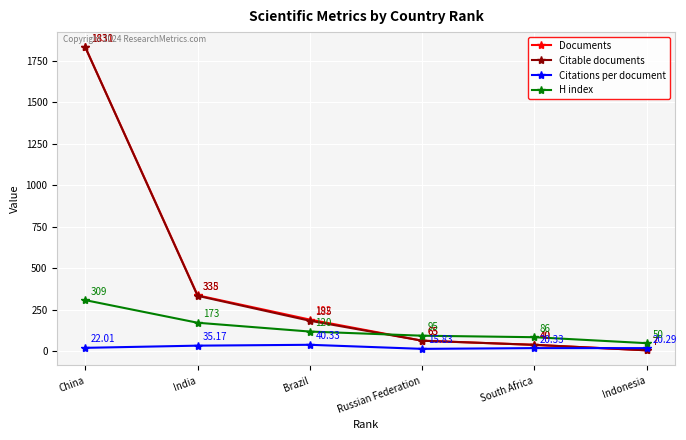

What is the average value of the H index series?

138.8